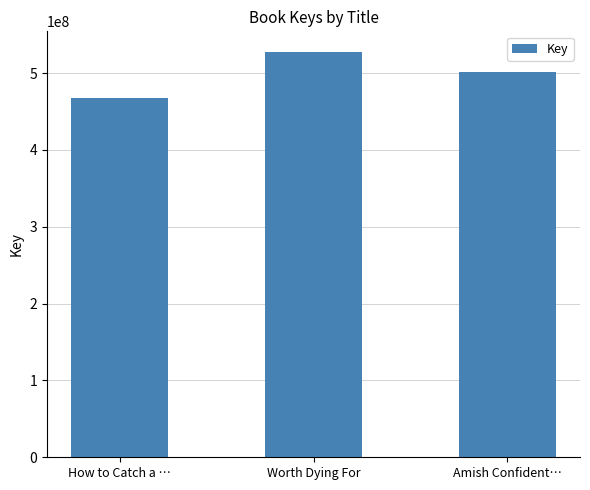

What is the difference between the values at Amish Confident… and How to Catch a …?

34917408